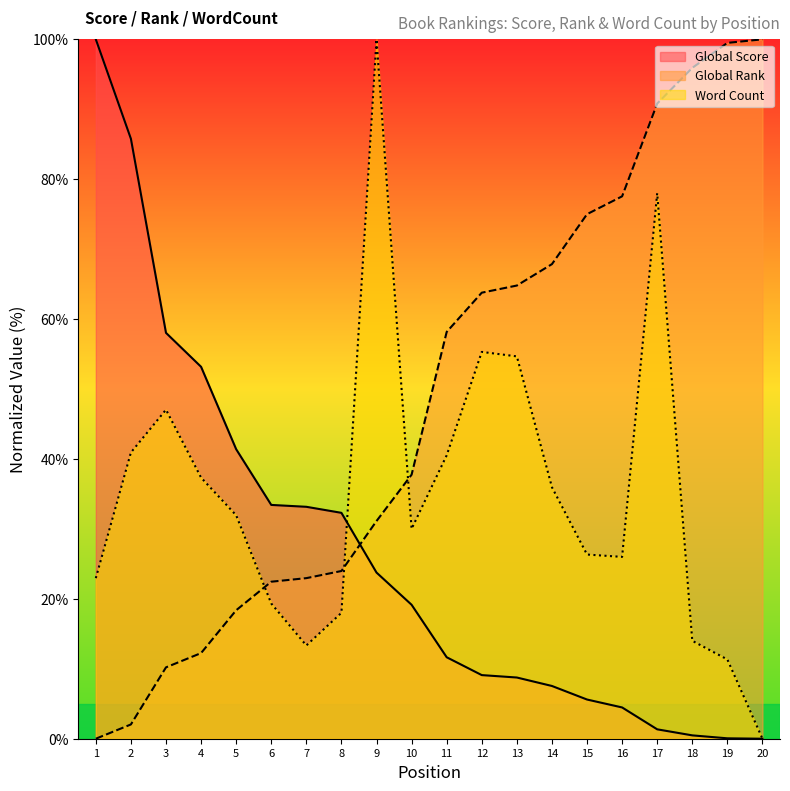

True or false: Global Score and Word Count intersect in this chart.

True